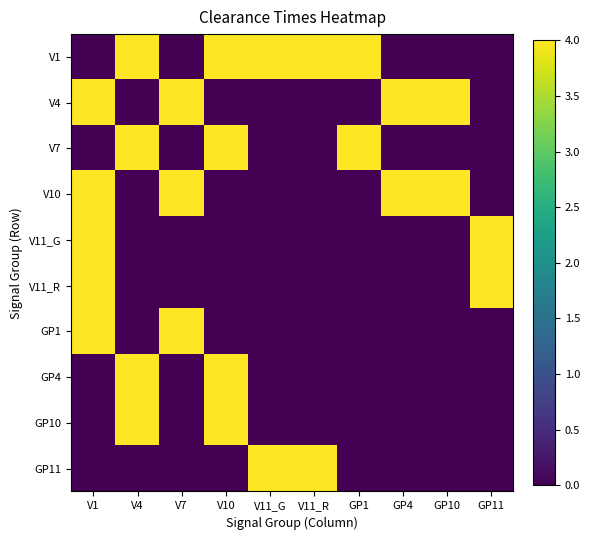

What is the total value across all series at GP4?

8